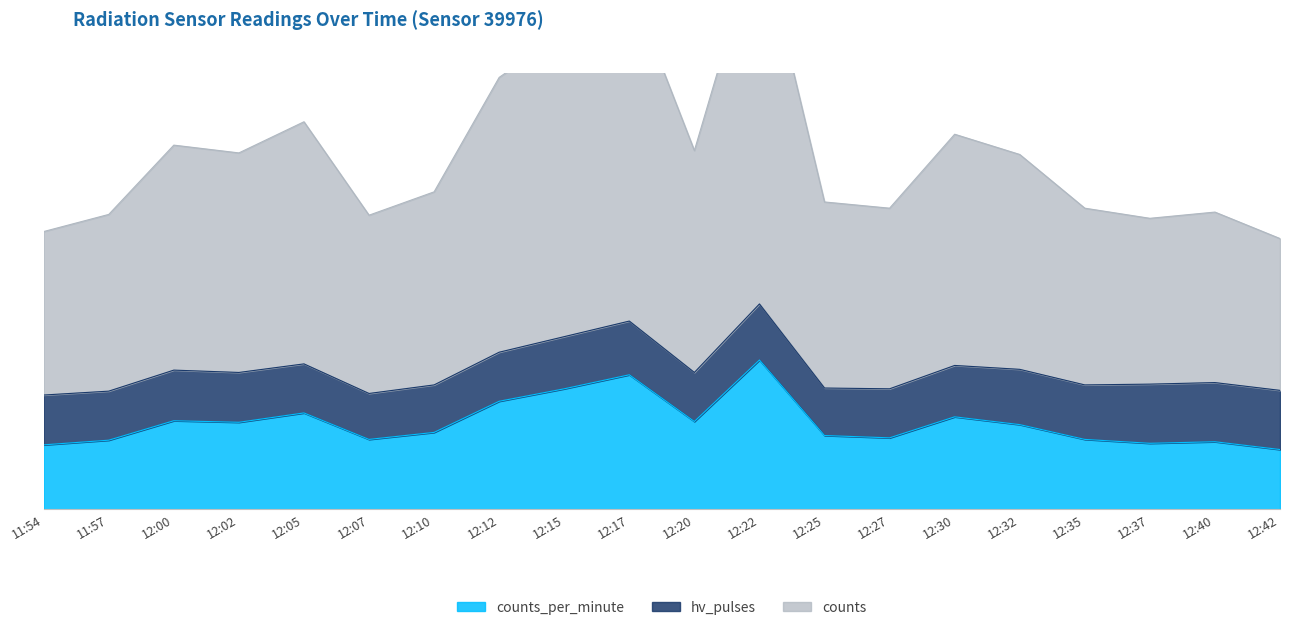

What is the sum of the counts values at 12:12 and 12:37?

929